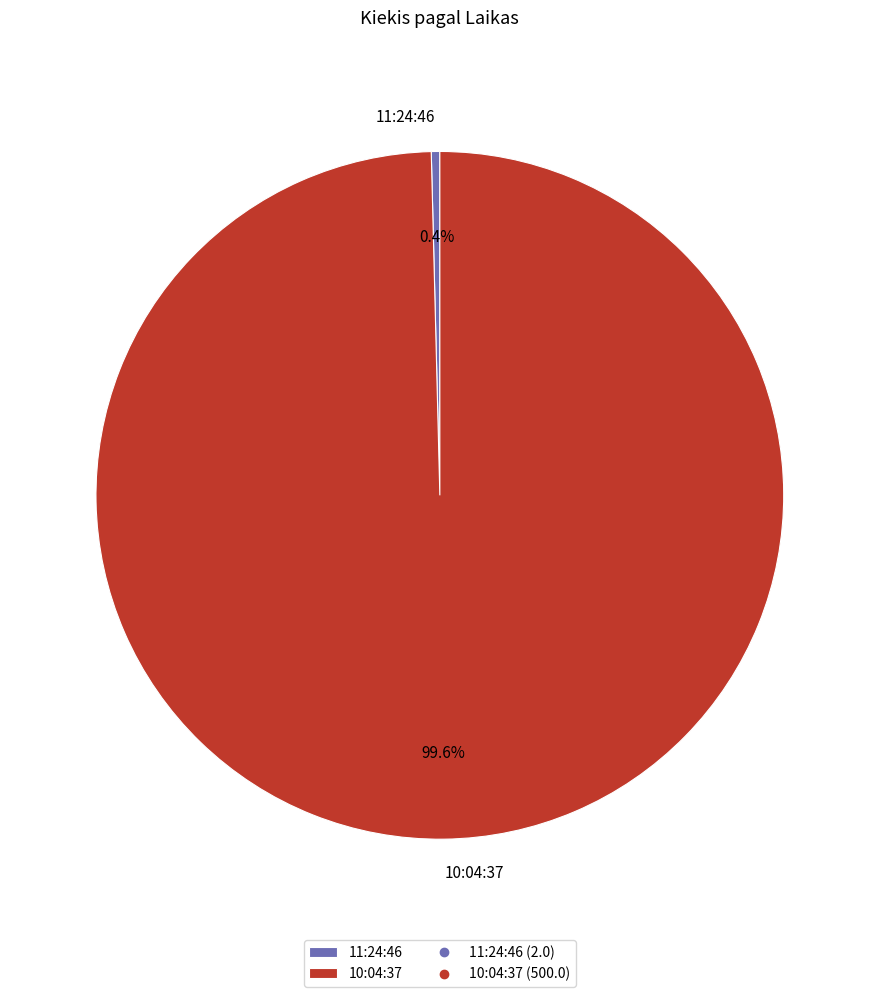

Is it true that 10:04:37 is 100% of the pie?

True